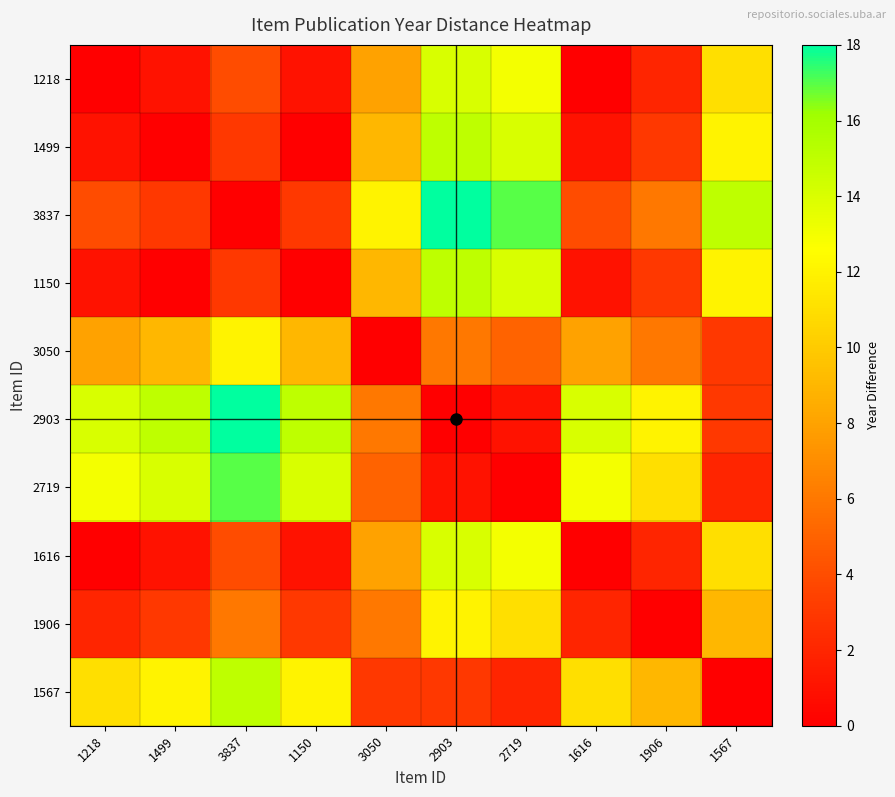

What is the spread (max minus min) of values at 2719?

17